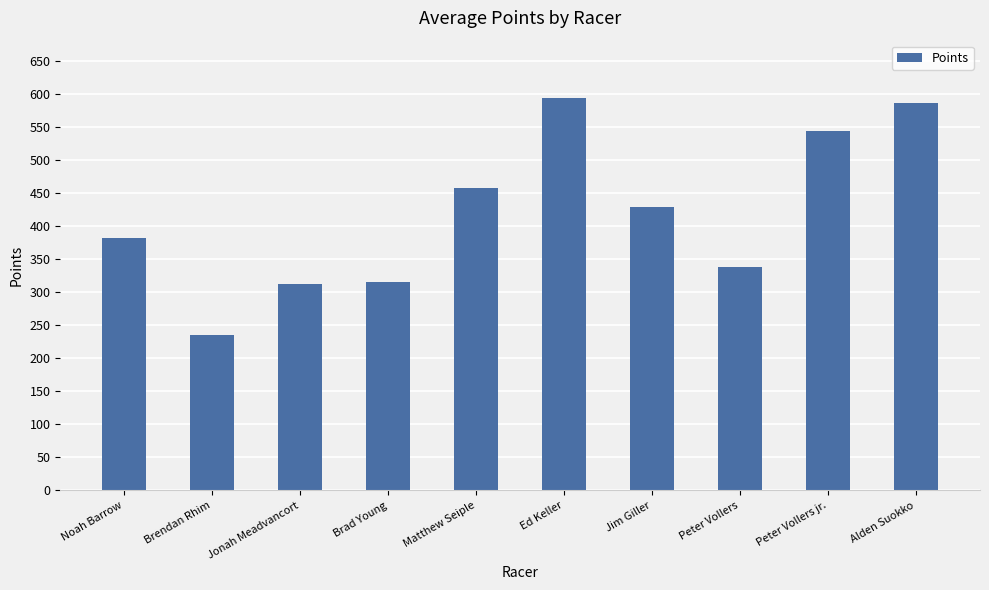

What is the minimum value shown in the chart?

235.0